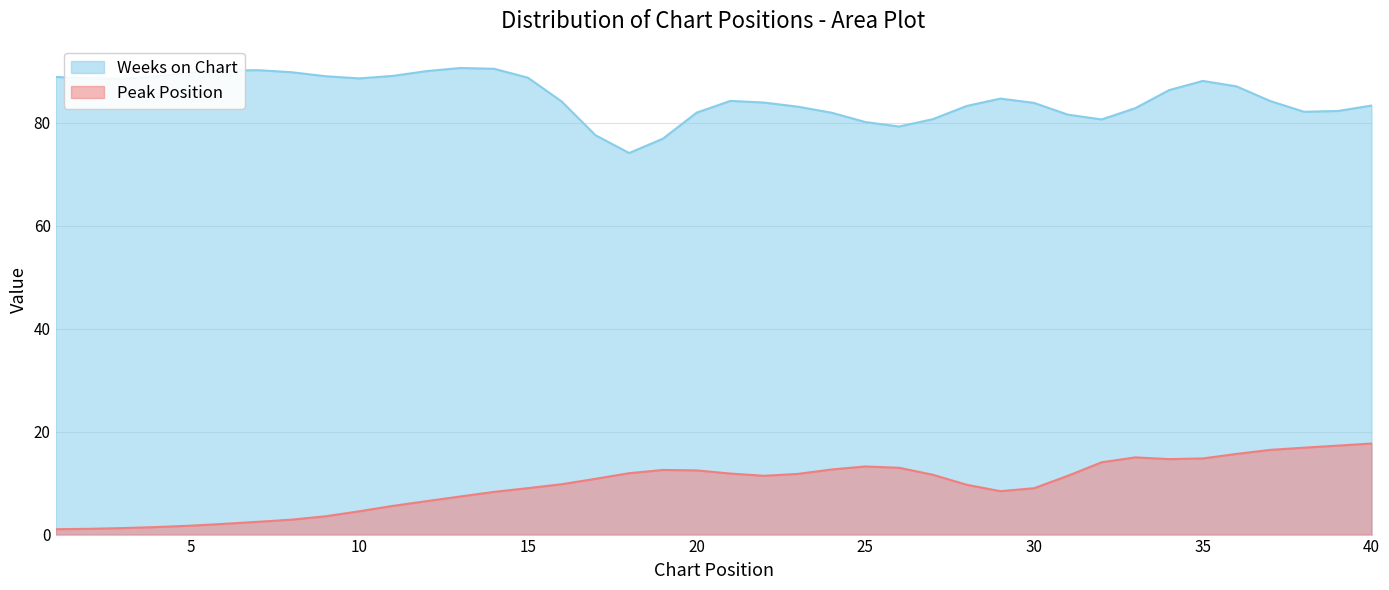

At how many categories does at least one series exceed 54?

40